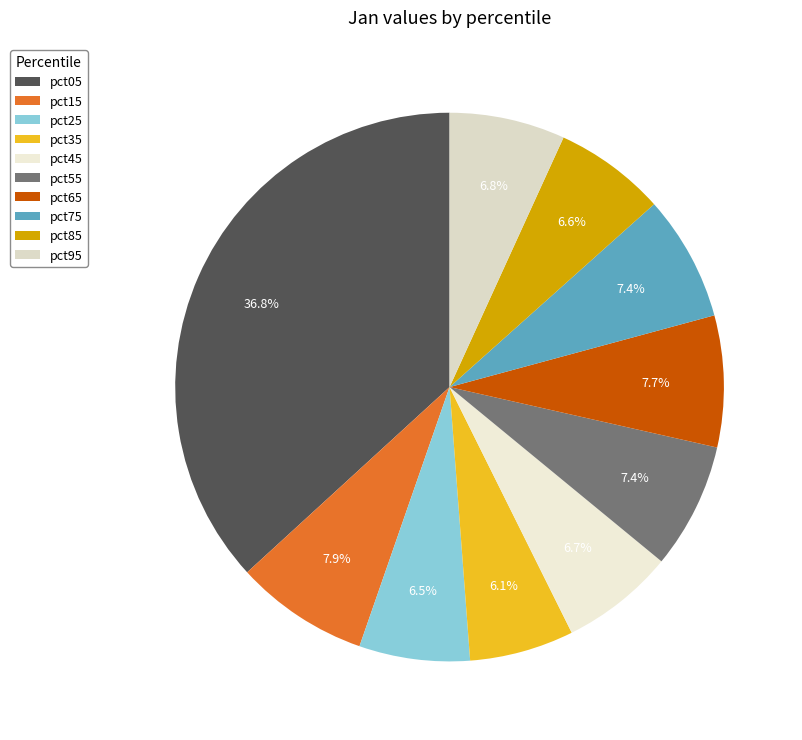

What is the change in value from pct35 to pct95?

+0.1